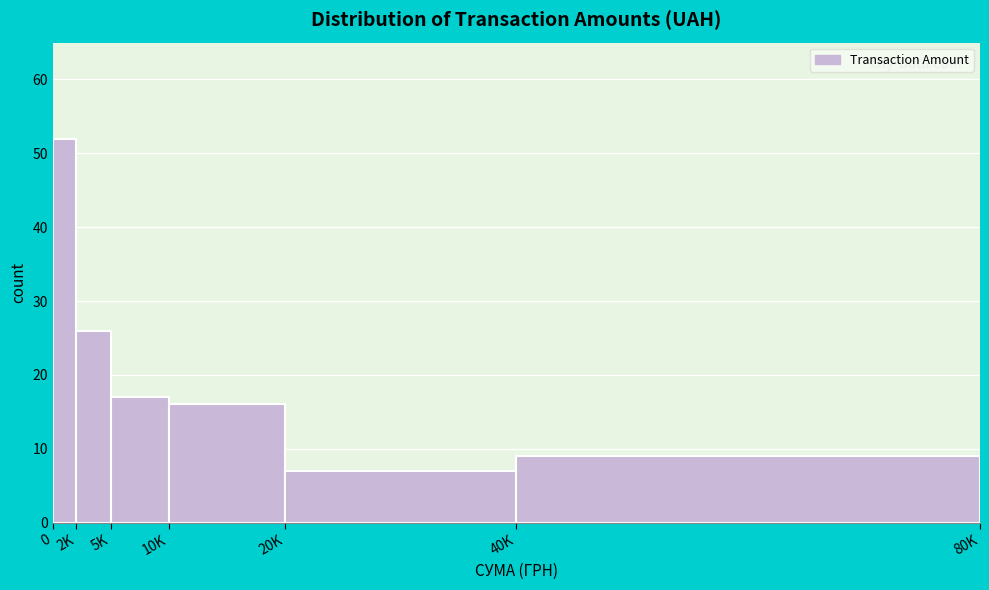

Reading left to right, extract all data points from this chart.

0=52	2K=26	5K=17	10K=16	20K=7	40K=9